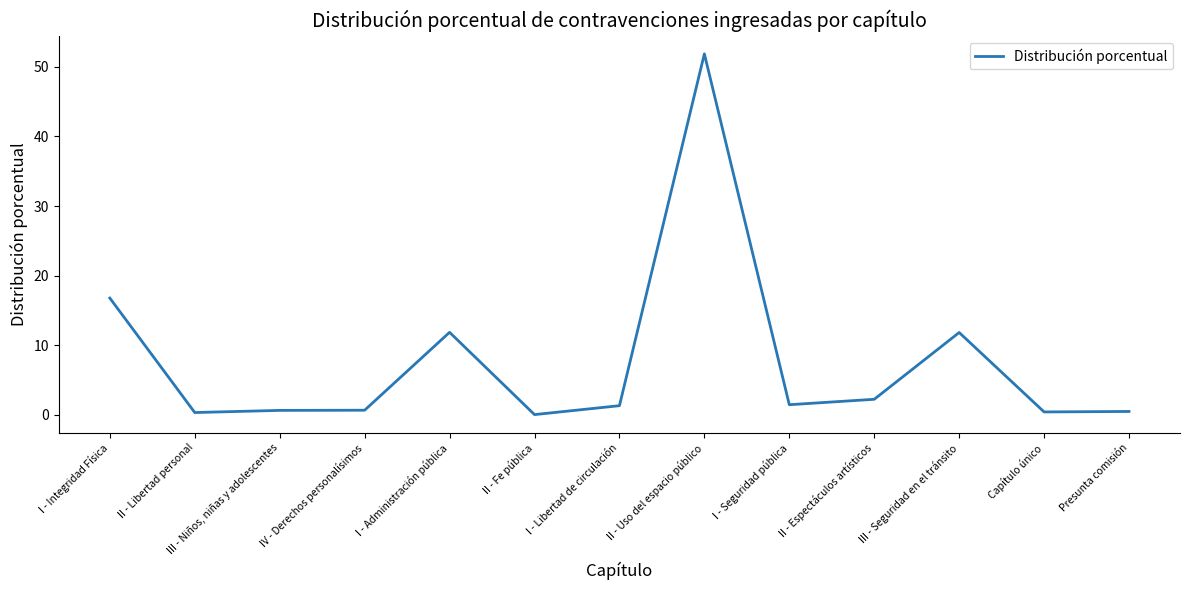

Rank the categories by value from highest to lowest.

II - Uso del espacio público, I - Integridad Física, I - Administración pública, III - Seguridad en el tránsito, II - Espectáculos artísticos, I - Seguridad pública, I - Libertad de circulación, IV - Derechos personalísimos, III - Niños, niñas y adolescentes, Presunta comisión, Capítulo único, II - Libertad personal, II - Fe pública